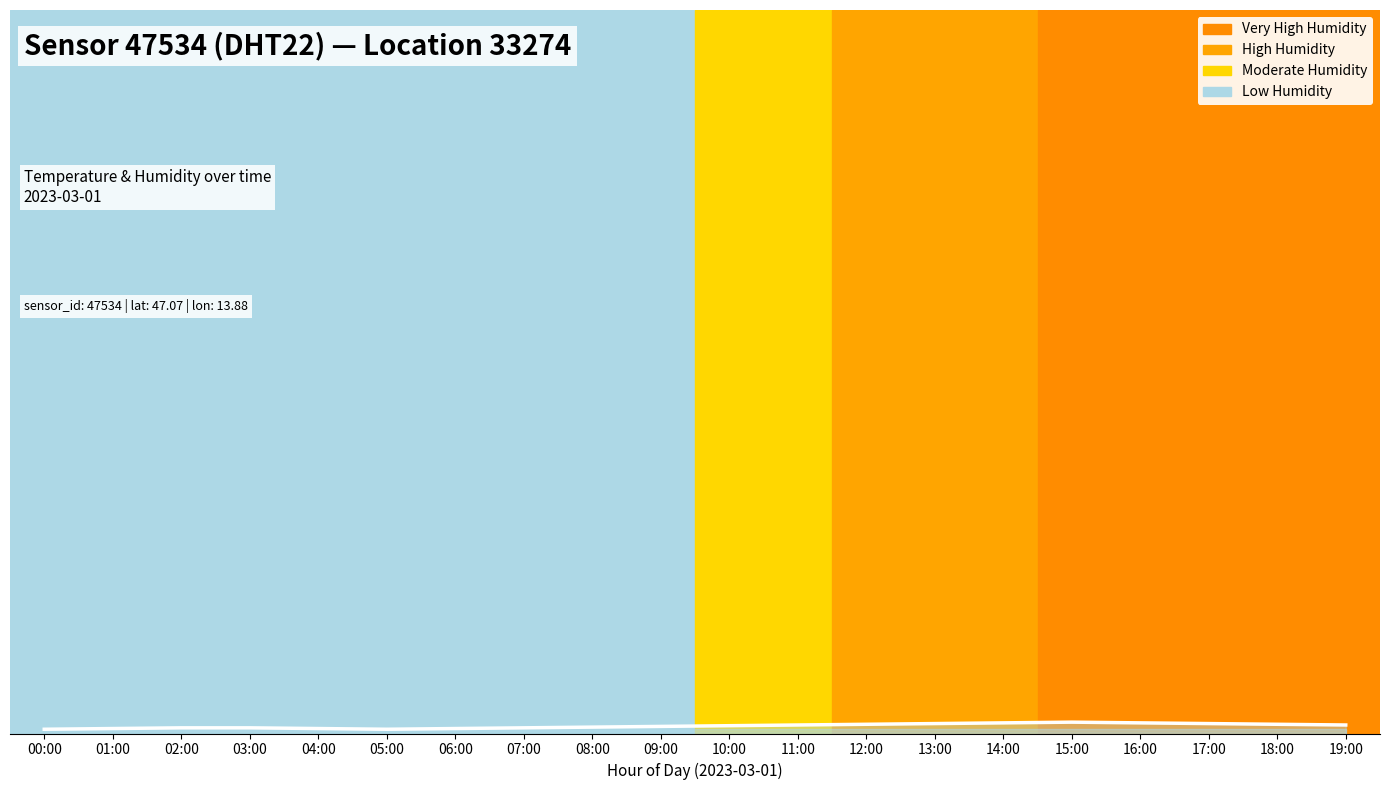

True or false: the data shows -0.2 at 12:00.

True